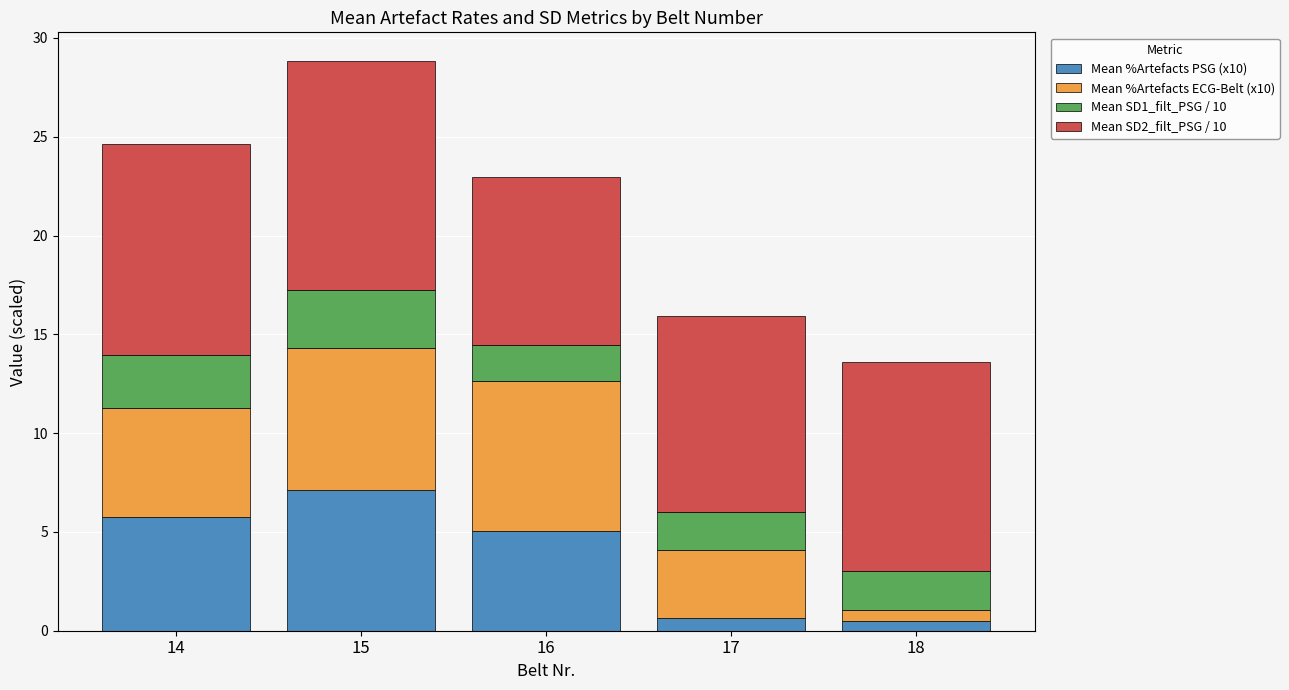

What is the sum of all Mean %Artefacts PSG (x10) values?

19.1